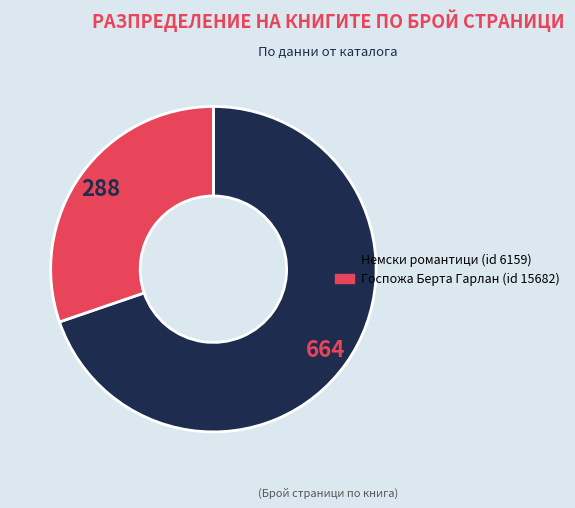

Is there a majority slice in this chart?

Yes